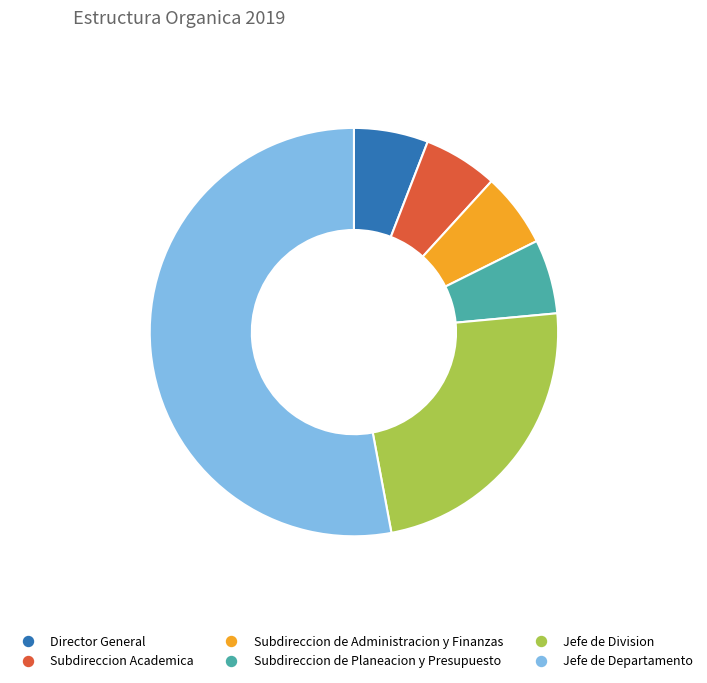

Is the sum of Subdireccion de Planeacion y Presupuesto and Subdireccion de Administracion y Finanzas greater than half?

No